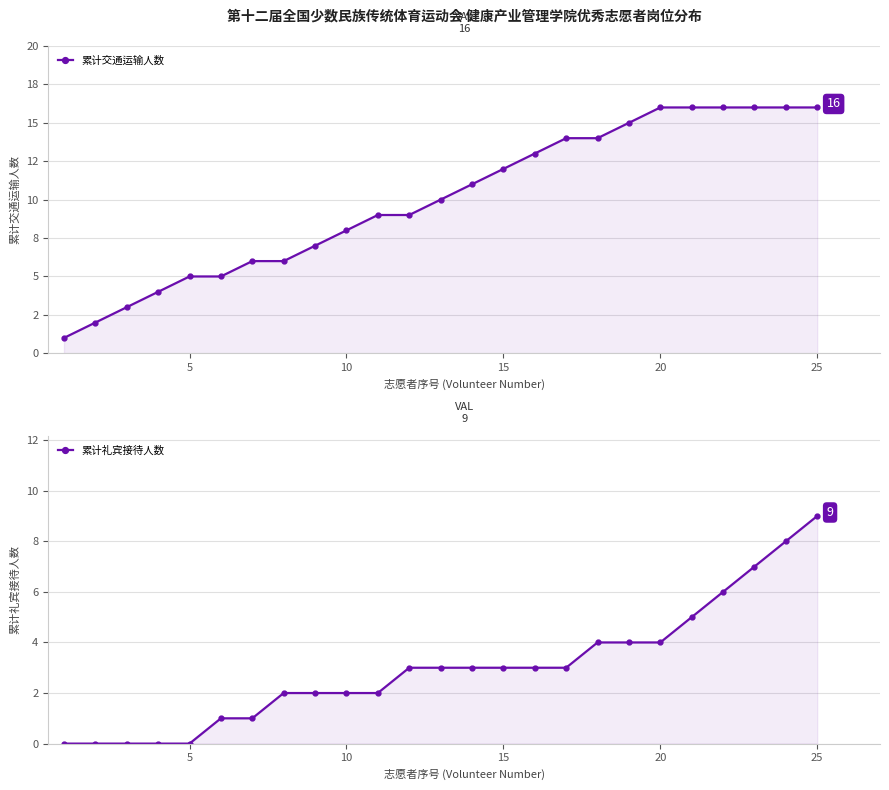

True or false: 累计礼宾接待人数 has a value of -4 at 15.

False